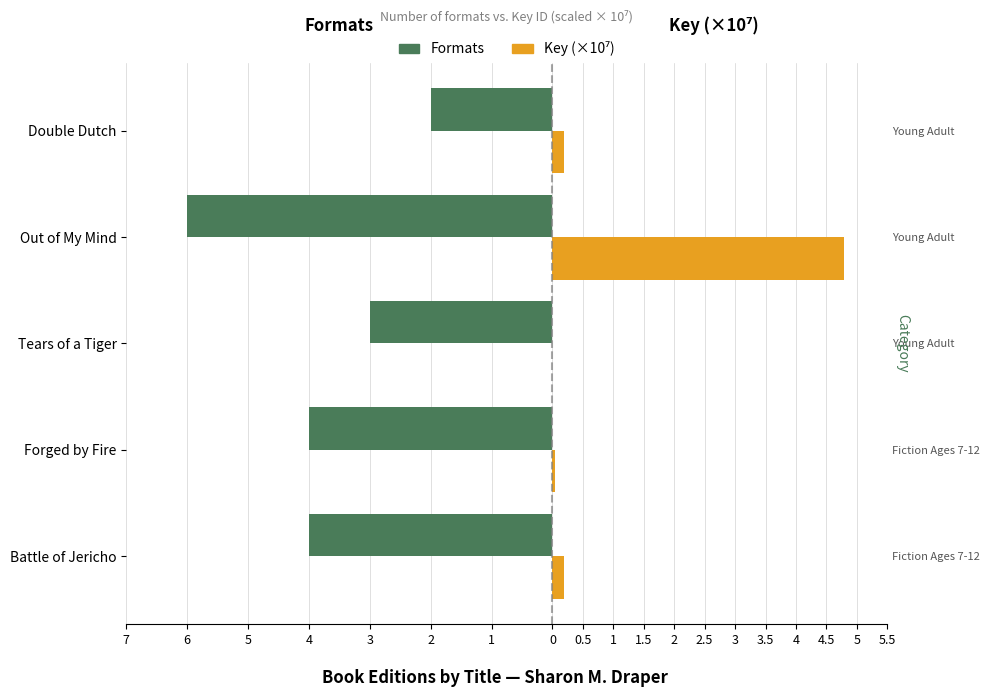

Reading right to left, transcribe all the data shown in this chart.

Formats: -2.0	-6.0	-3.0	-4.0	-4.0
Key (×10⁷): 0.2	4.8	0.0	0.0	0.2